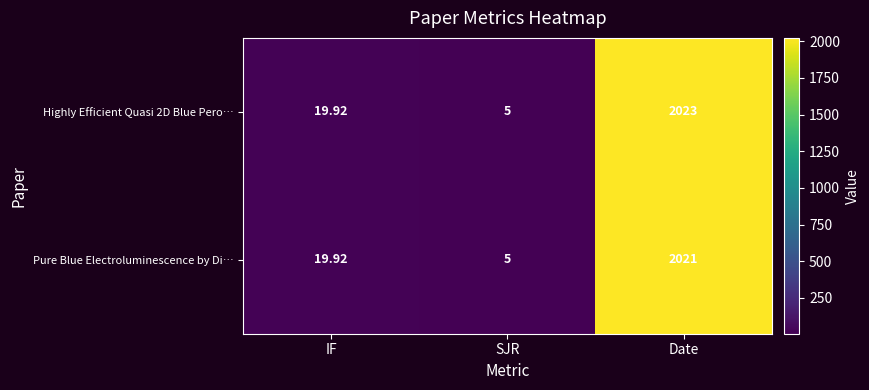

At which category is the sum across all series the highest?

Date